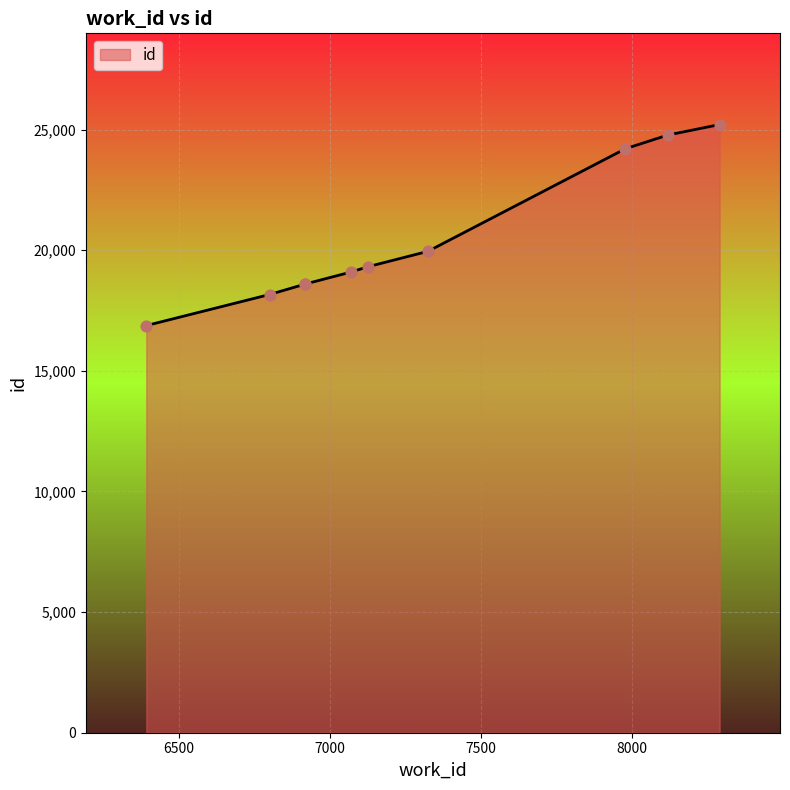

What is the change in value from 6916 to 8290?

+6620